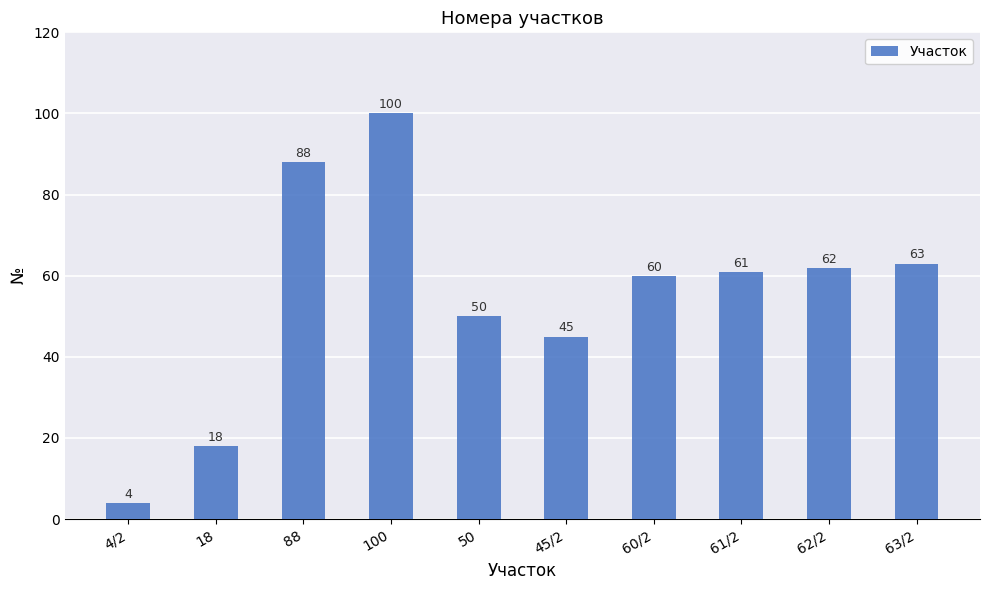

What is the maximum value shown in the chart?

100